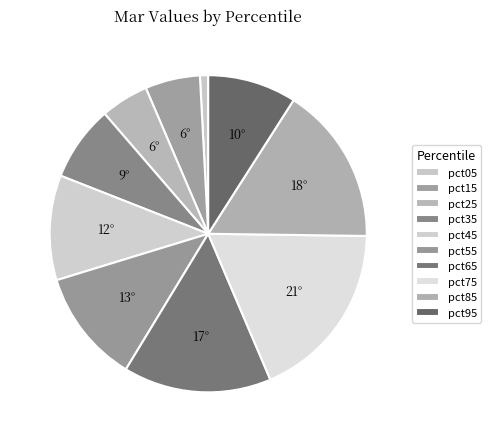

Count the number of slices in the pie.

10